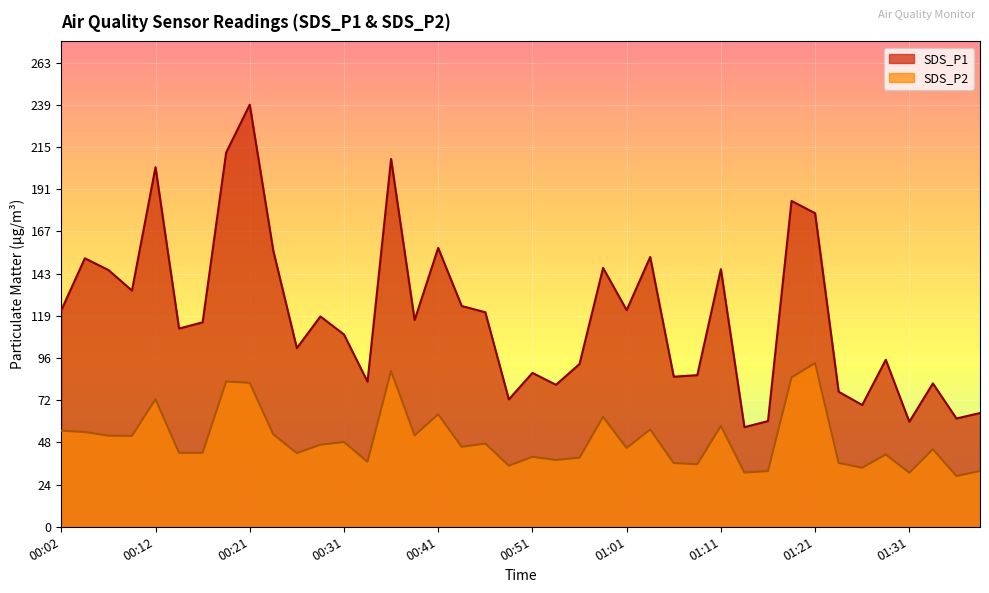

List the series in order of their overall mean, lowest first.

SDS_P2, SDS_P1